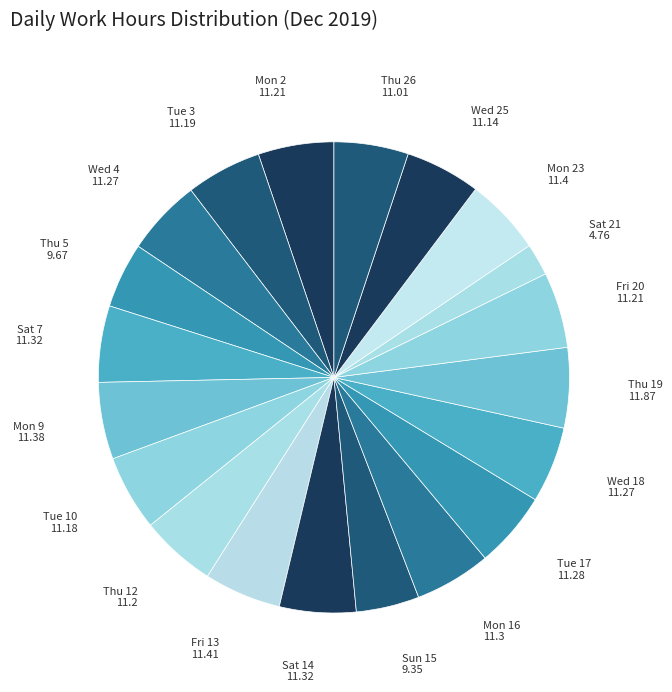

How many slices are in this pie chart?

20